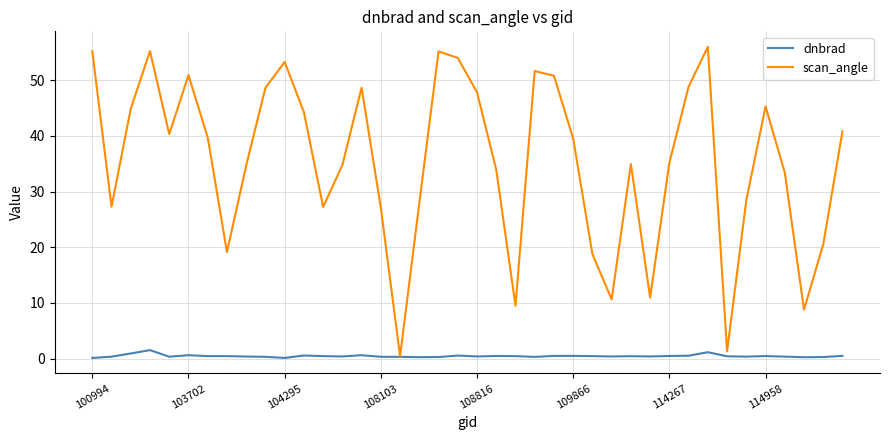

True or false: scan_angle has more than 0 points higher than both neighbors.

True